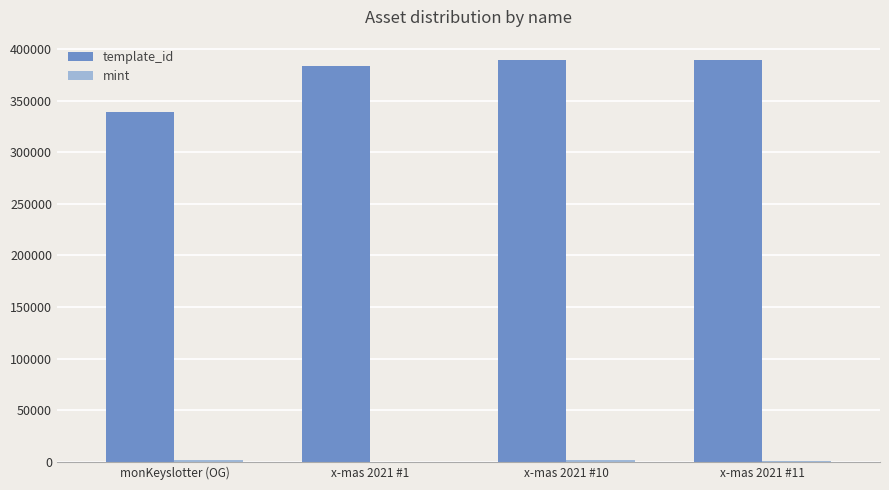

How many data points does each series have?

4